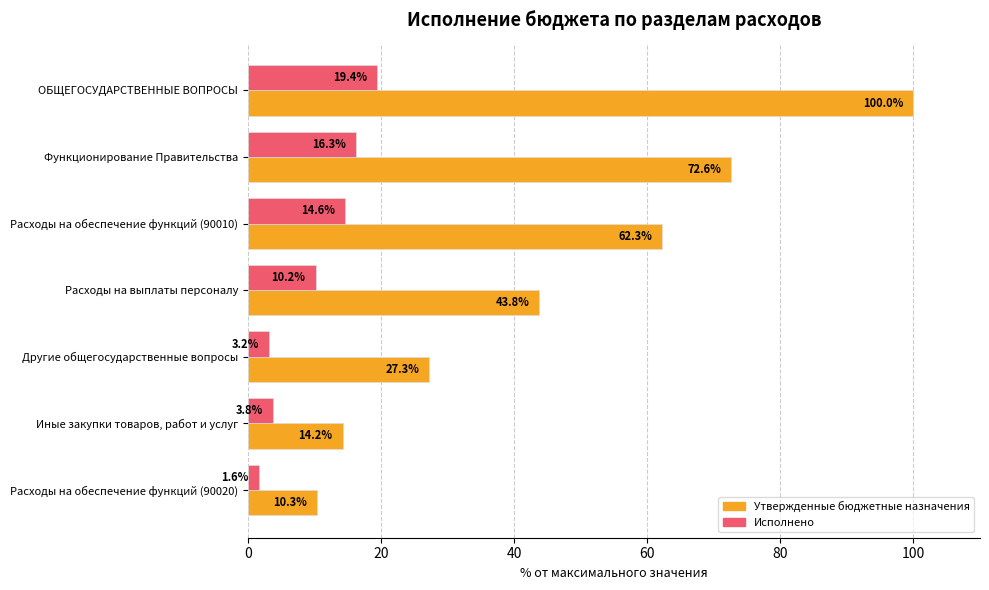

At which category is the sum across all series the highest?

ОБЩЕГОСУДАРСТВЕННЫЕ ВОПРОСЫ